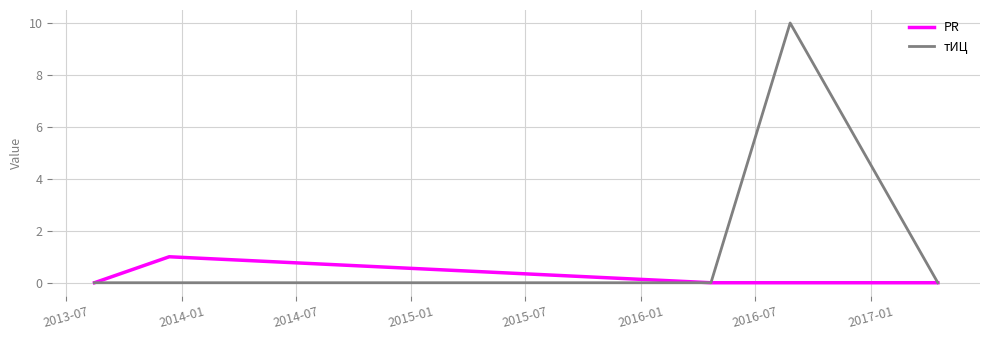

What is the greatest value displayed?

10